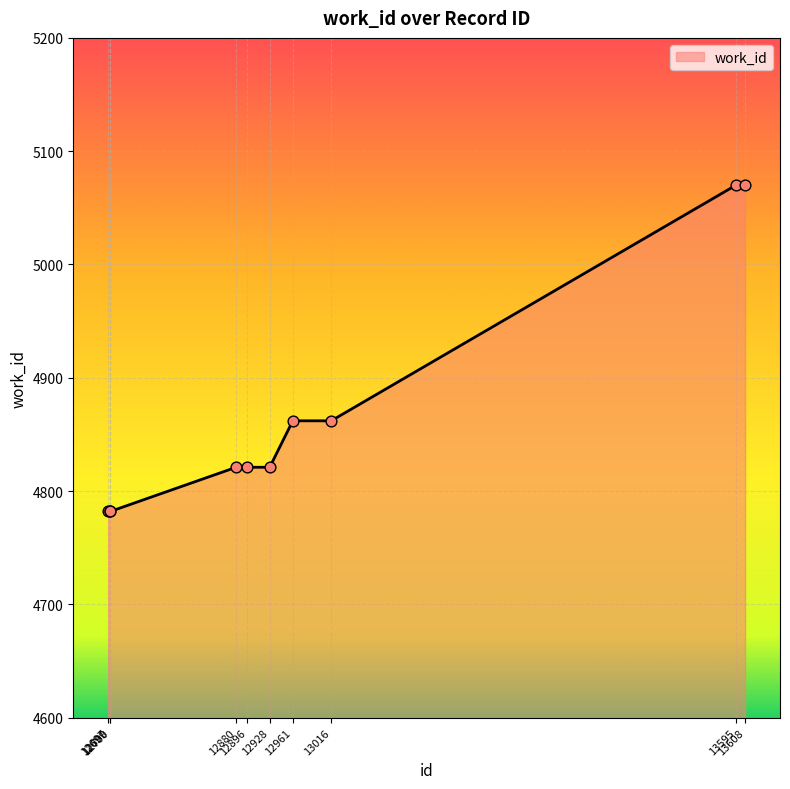

What is the change in value from 12880 to 13016?

+41